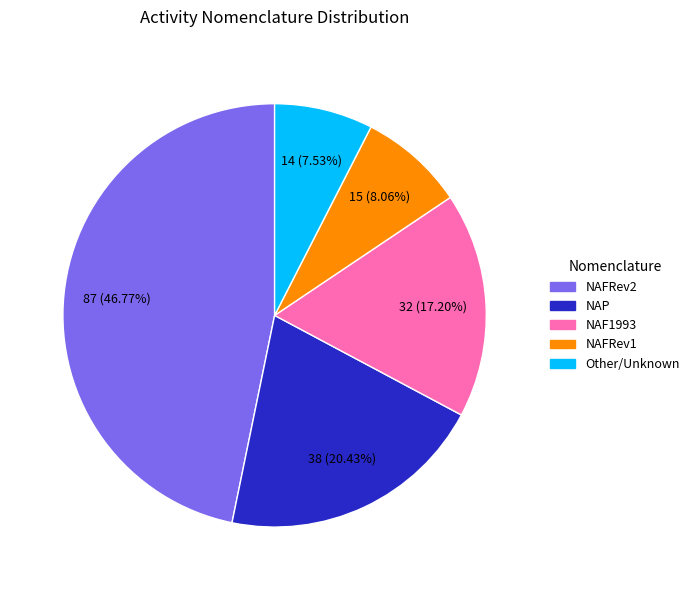

Count the number of slices in the pie.

5